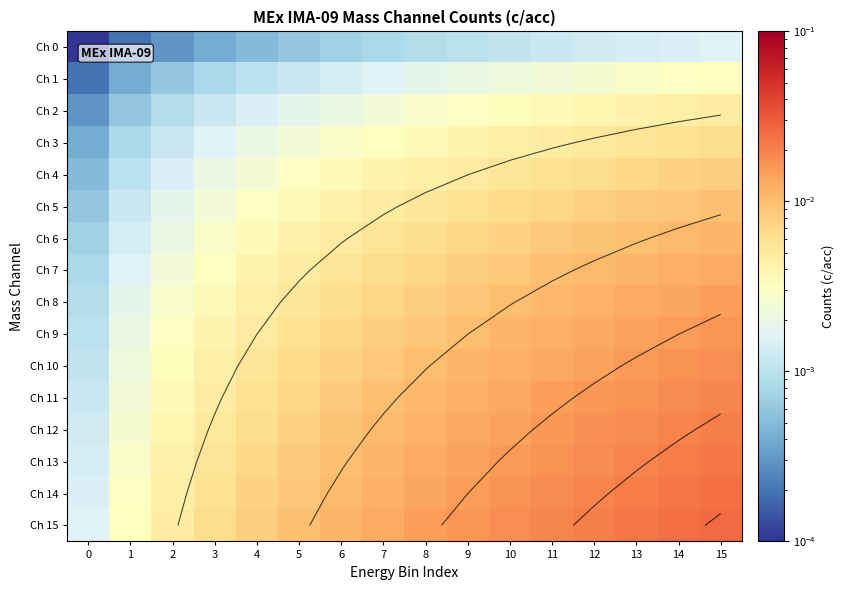

Which category has the highest value in the Ch 9 series?

15